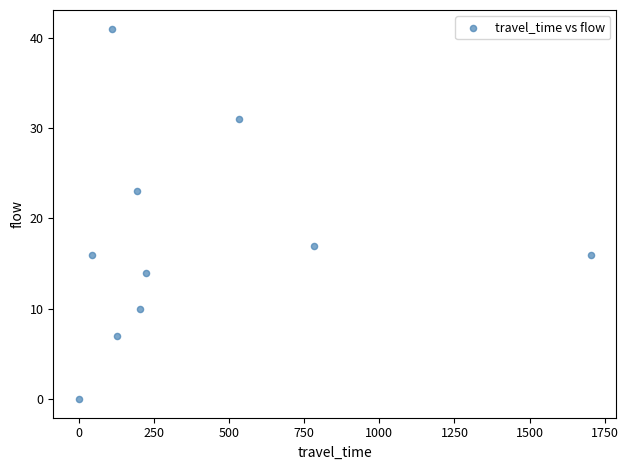

What is the average Y value?

18